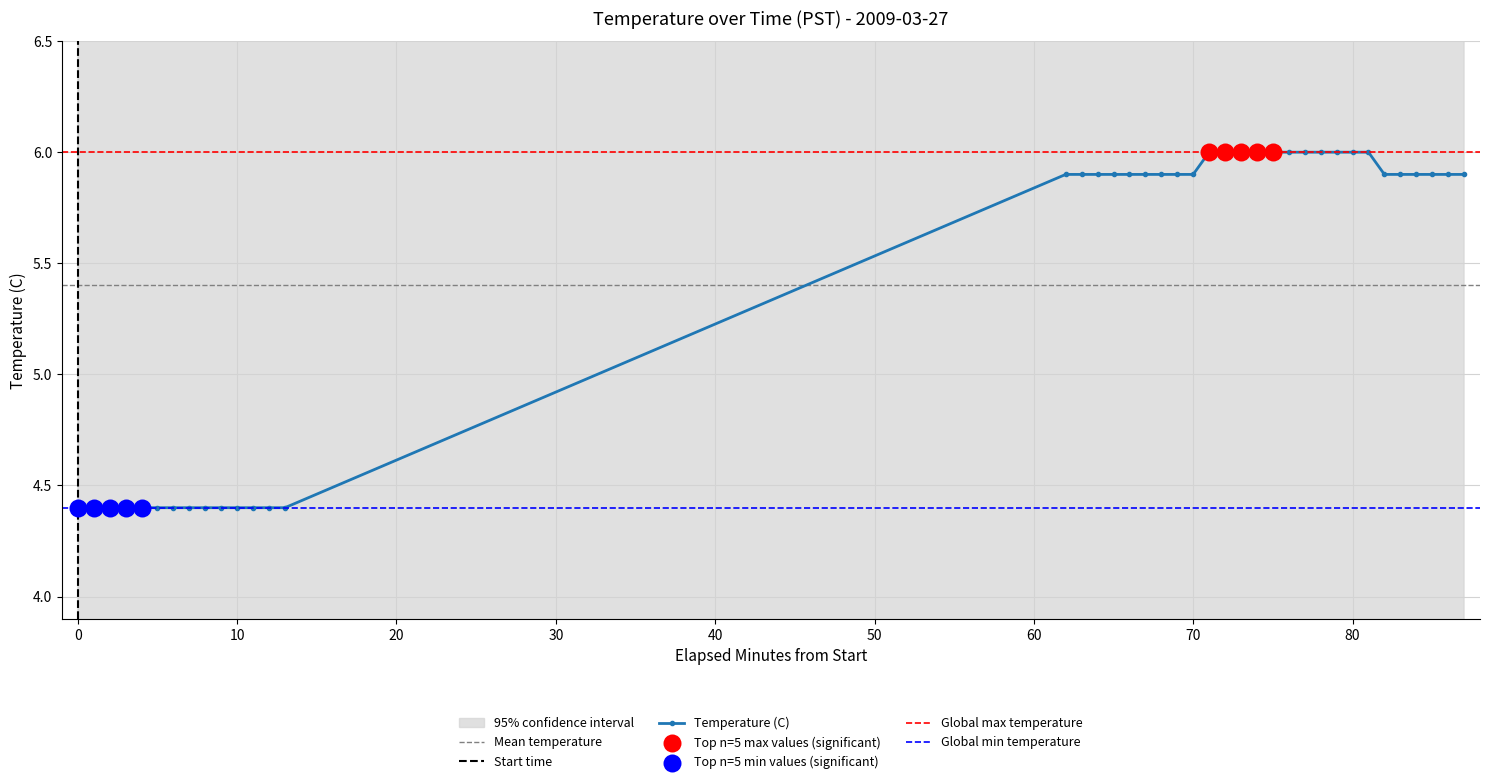

The value of Temperature (C) at 70 is 5.9. True or false?

True